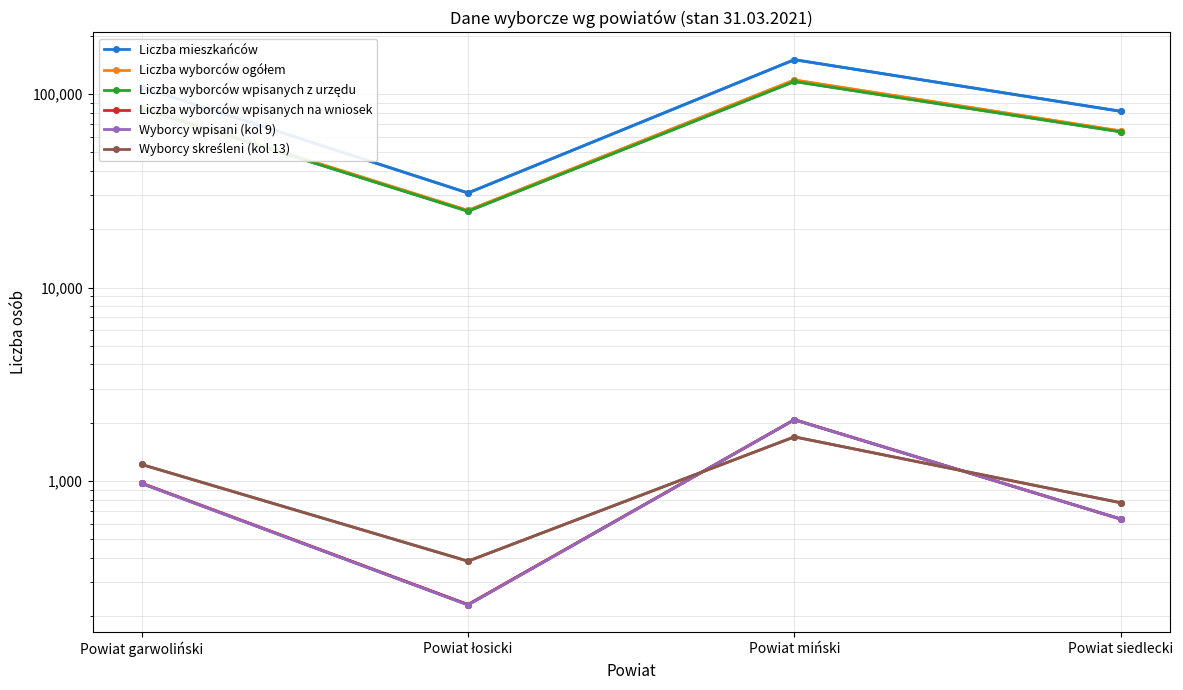

What is the difference between the second highest and second lowest values in the Liczba wyborców wpisanych z urzędu series?

20157